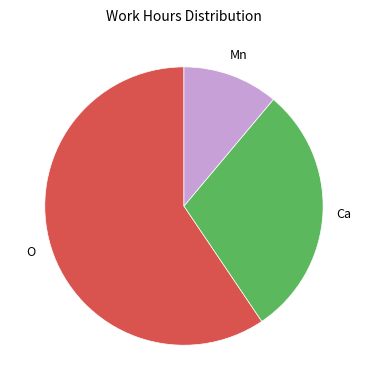

Does any single category account for the majority?

Yes